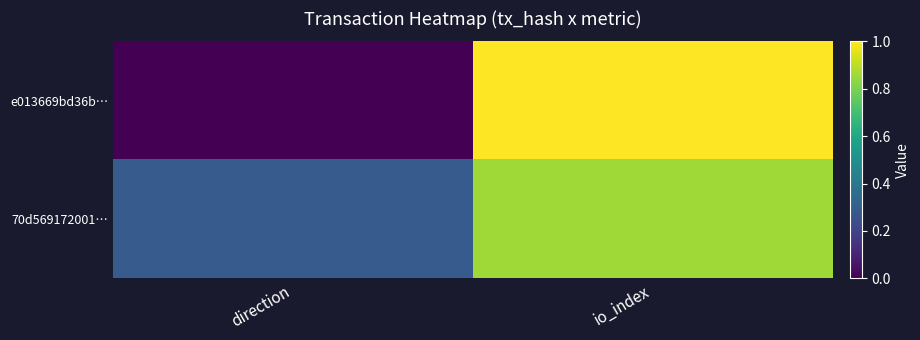

How many data points does each series have?

2